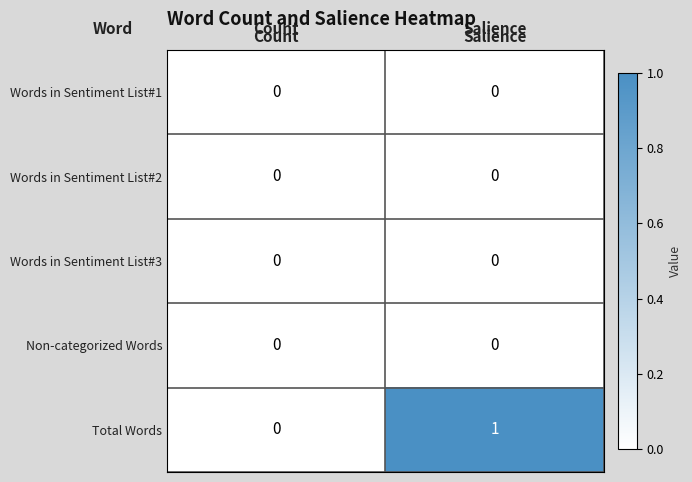

What is the spread (max minus min) of values at Salience?

1